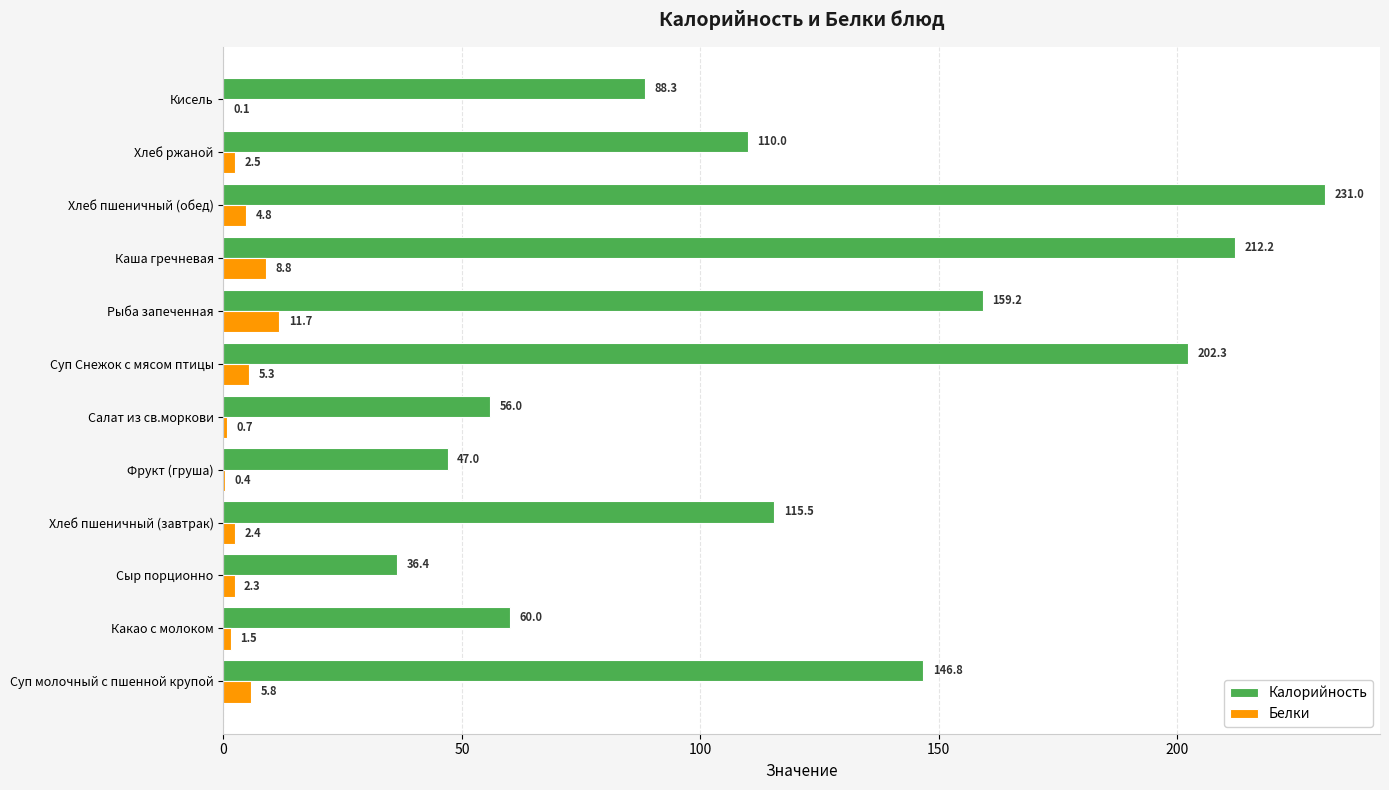

What is the maximum value shown in the chart?

231.0